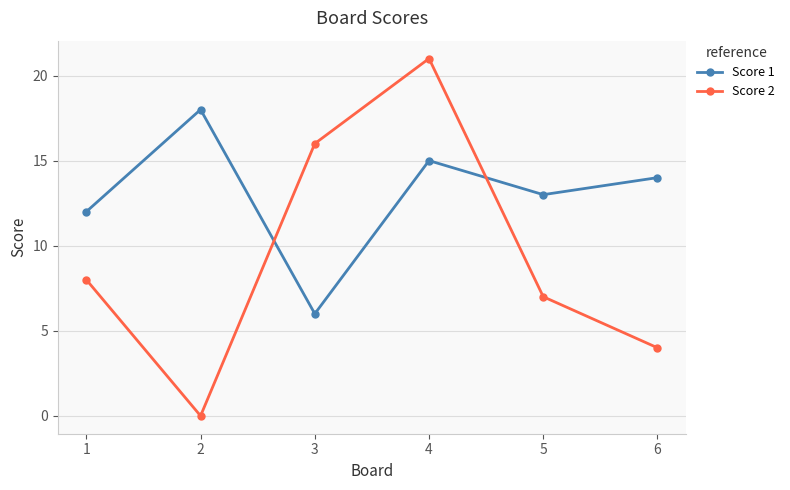

At which category does Score 2 reach its first local valley?

2